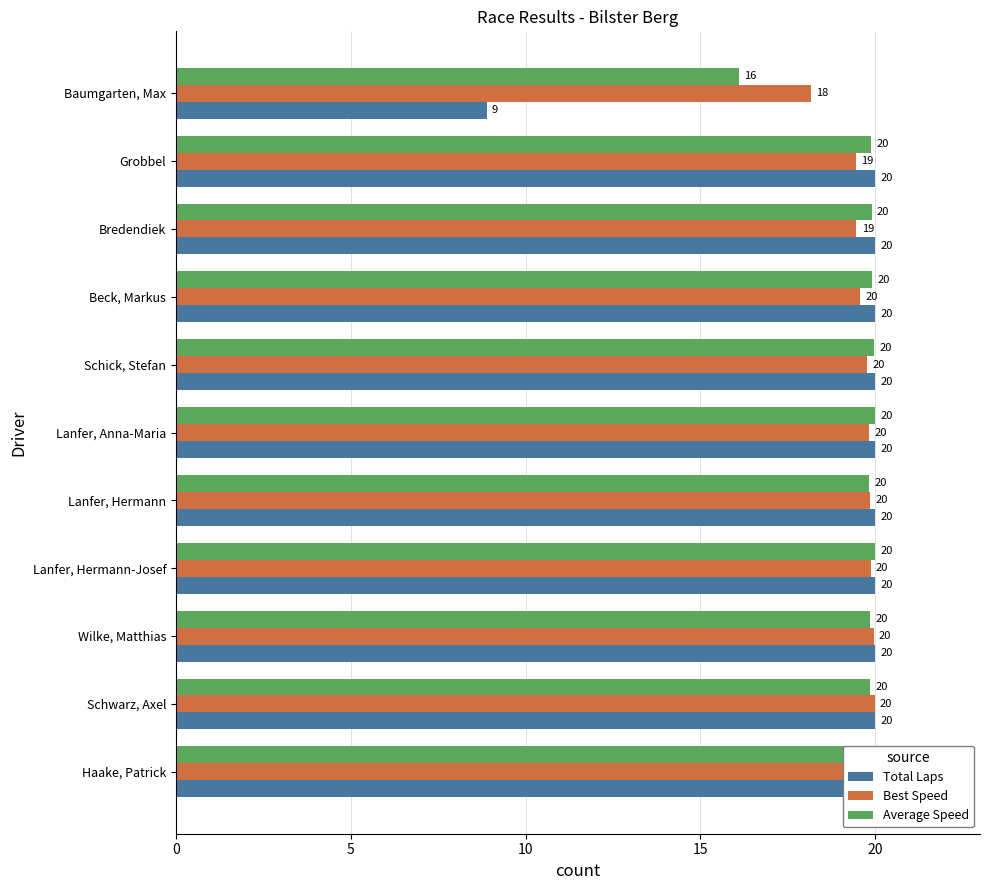

The value of Total Laps at Lanfer, Anna-Maria is 11.2. True or false?

False